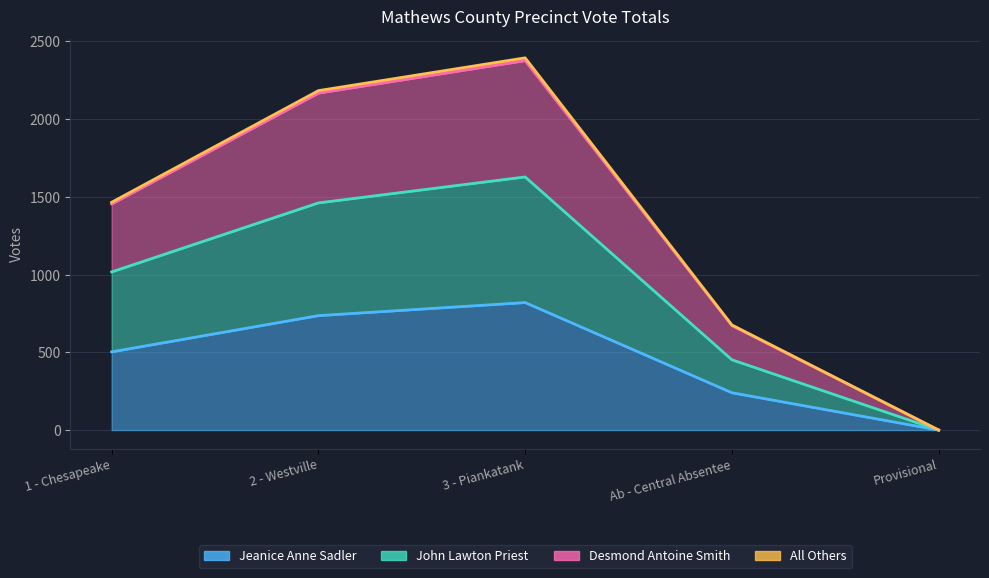

The Desmond Antoine Smith series shows 1454 at 1 - Chesapeake. True or false?

True